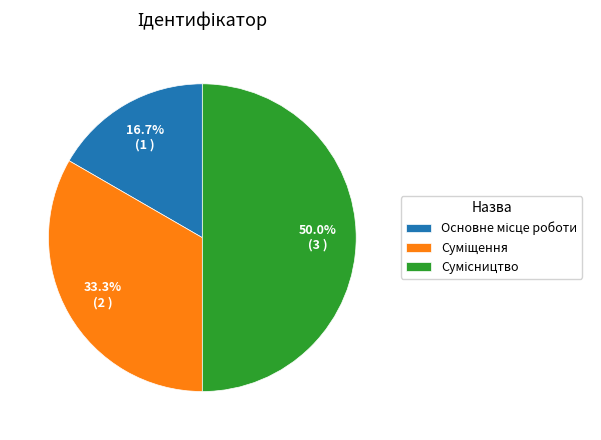

Is Сумісництво the majority of the pie?

No